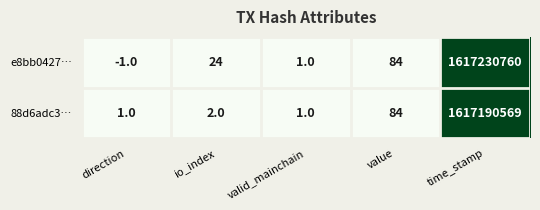

What is the maximum value shown in the chart?

1617230760